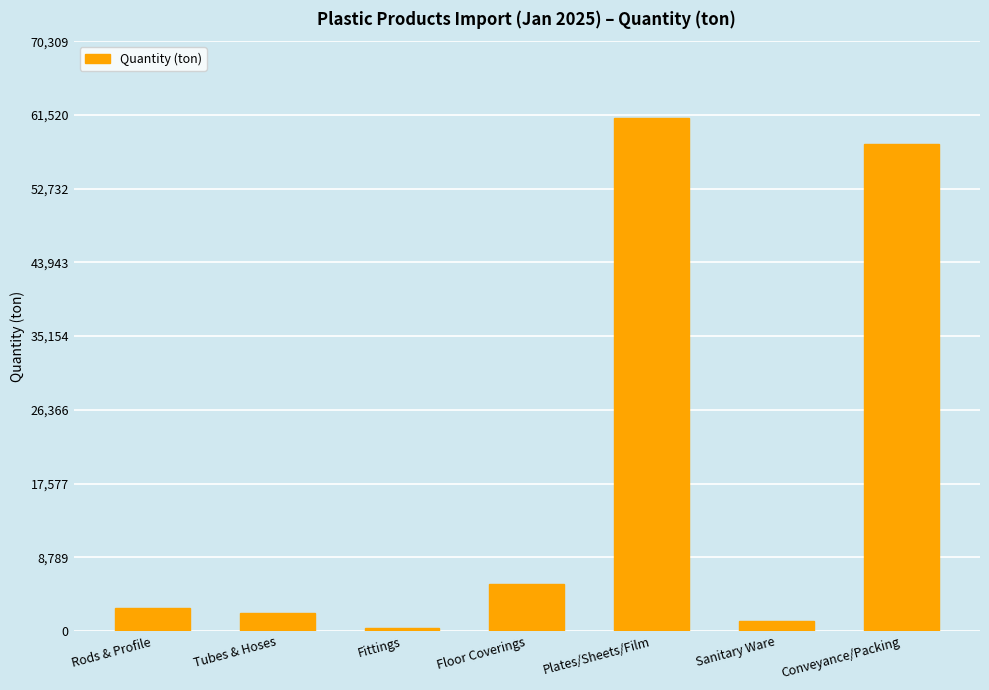

Reading right to left, list all the values displayed in this chart.

Conveyance/Packing=58000.5	Sanitary Ware=1165.0	Plates/Sheets/Film=61138.1	Floor Coverings=5659.9	Fittings=402.8	Tubes & Hoses=2123.5	Rods & Profile=2693.1